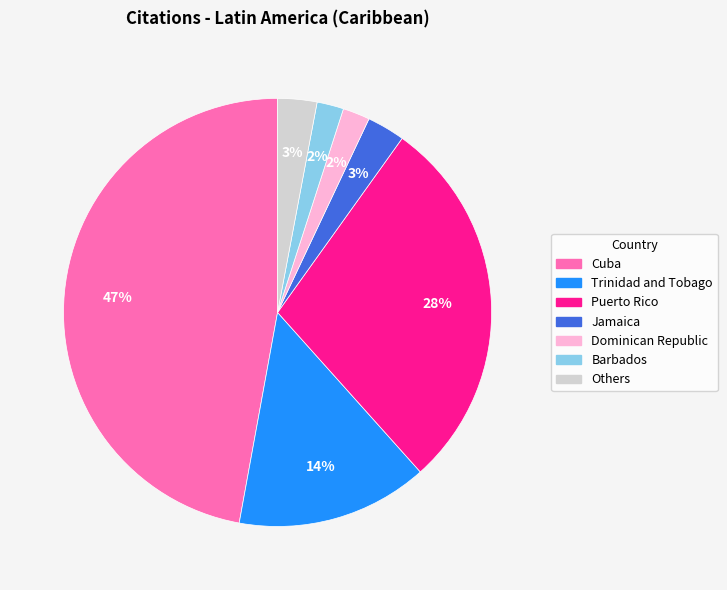

To the nearest percent, what is the difference between the largest and smallest slice percentages?

45%